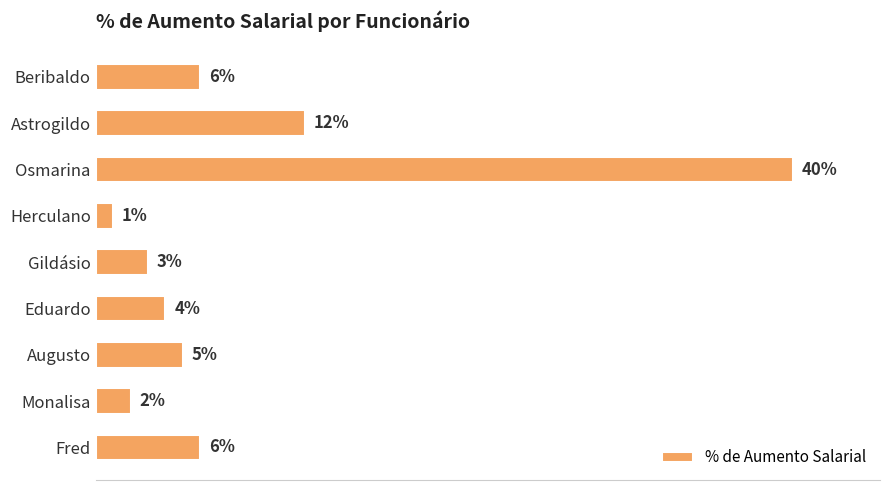

Are the bars horizontal?

Yes